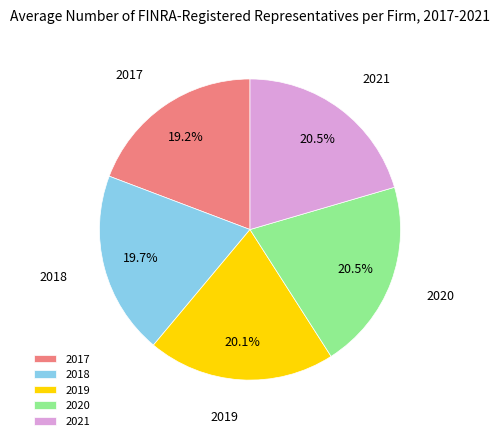

How many slices are in this pie chart?

5